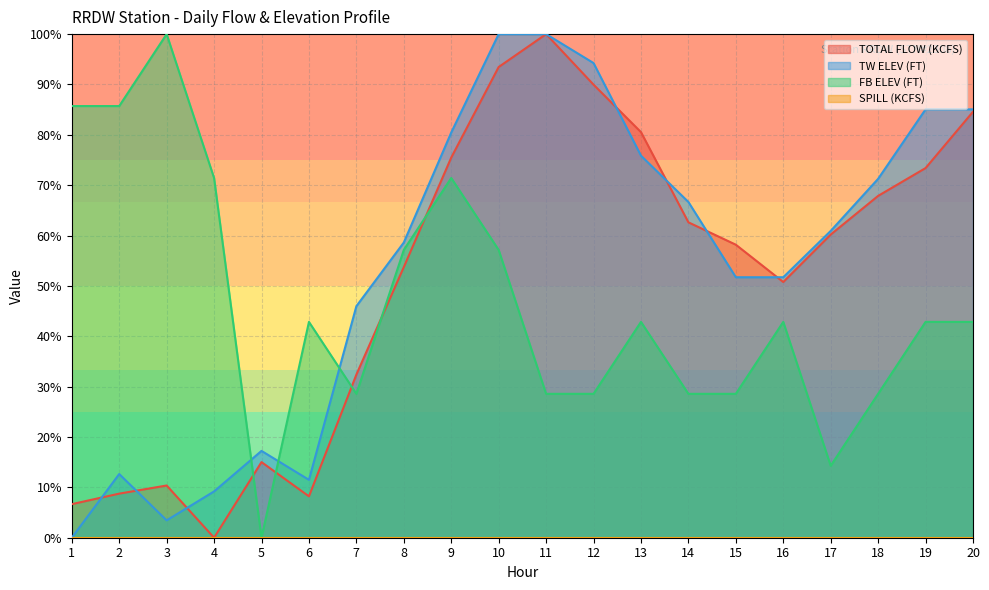

What is the difference between the maximum and minimum values in the TOTAL FLOW (KCFS) series?

100.0